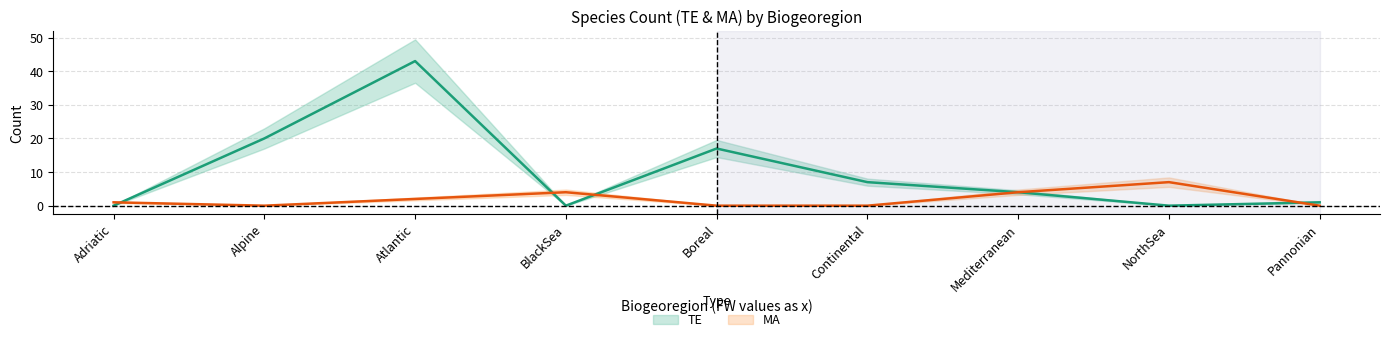

How many interior local peaks does the TE series have?

2